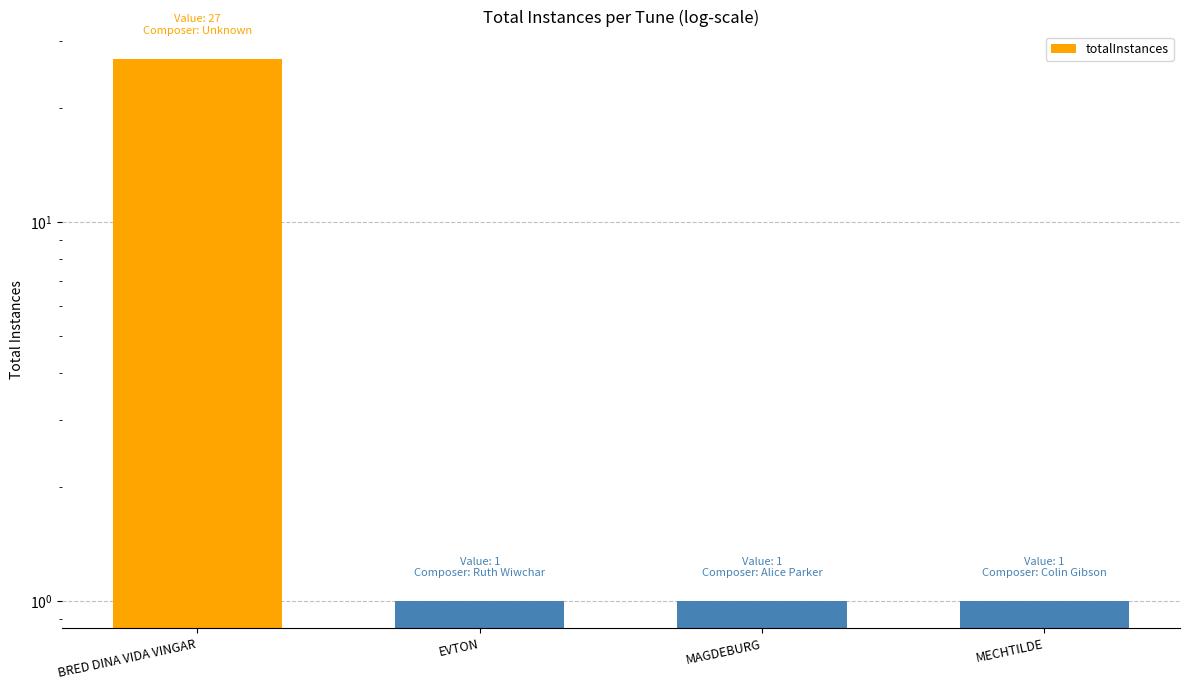

What is the change in value from BRED DINA VIDA VINGAR to EVTON?

-26